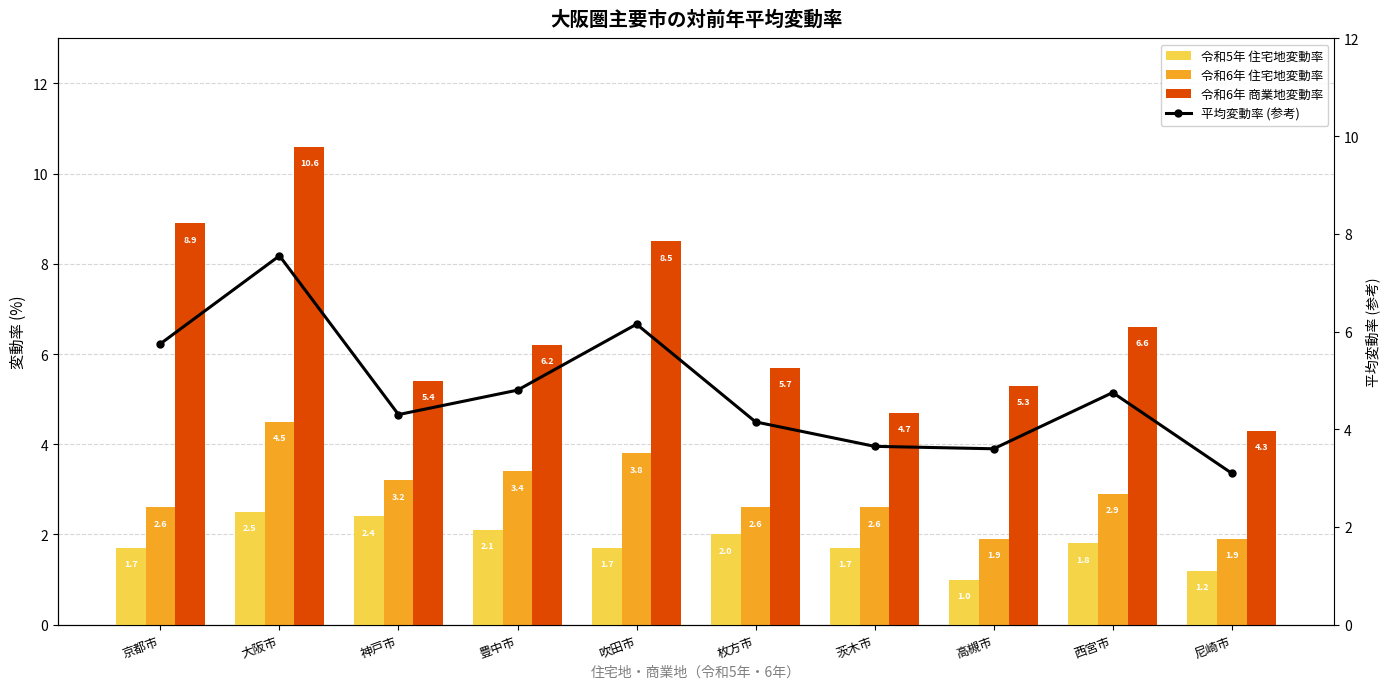

Rank the categories by 令和5年 住宅地変動率 value from lowest to highest.

高槻市, 尼崎市, 京都市, 吹田市, 茨木市, 西宮市, 枚方市, 豊中市, 神戸市, 大阪市